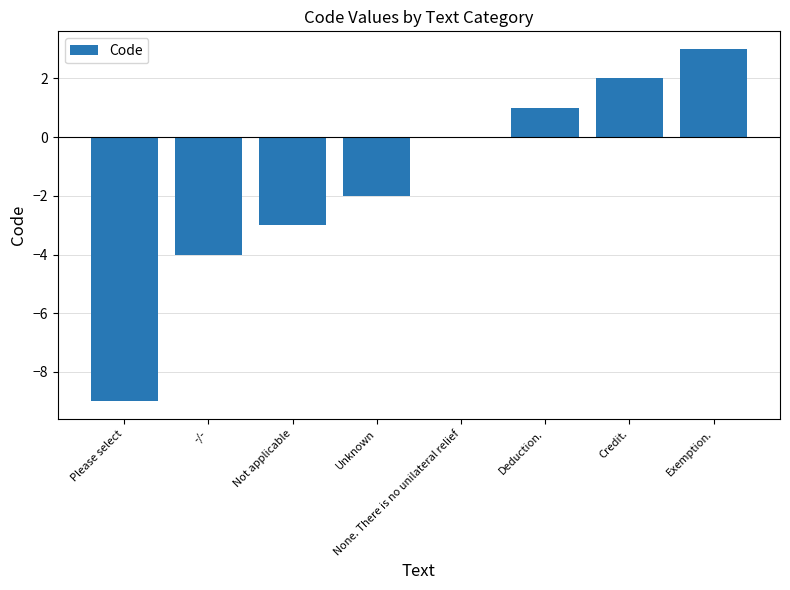

How many data points does each series have?

8